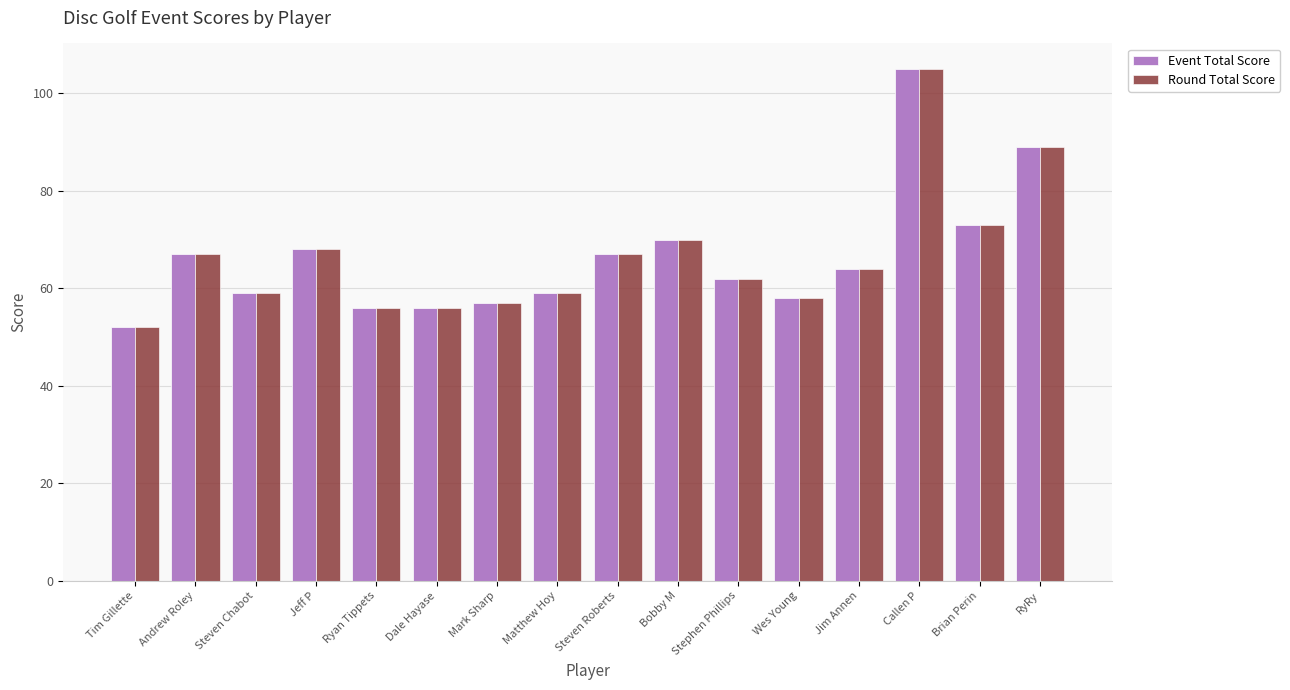

True or false: Event Total Score has a value of 97 at Jeff P.

False